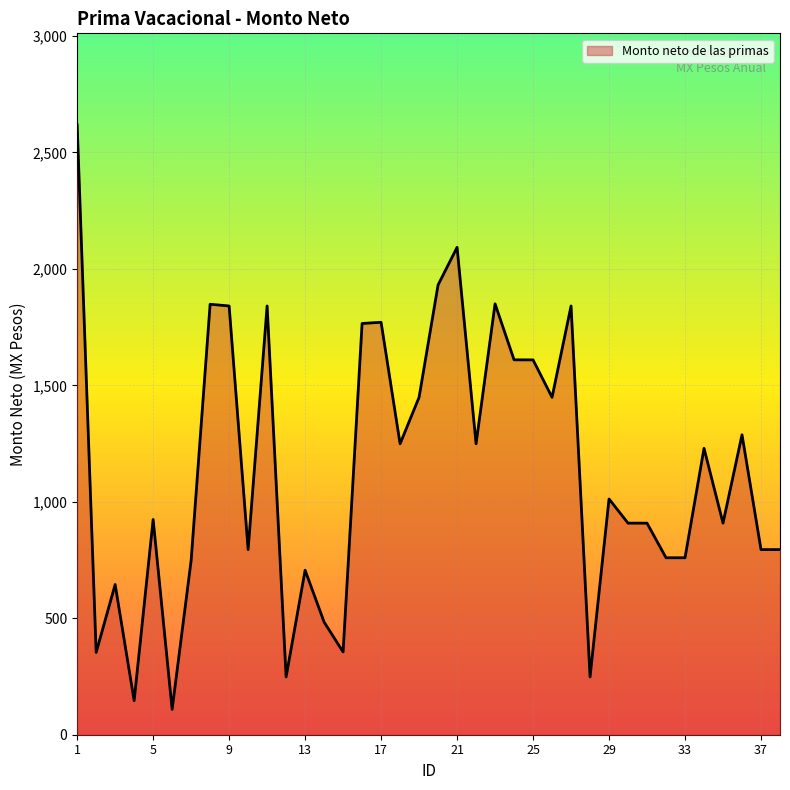

What is the minimum value shown in the chart?

108.7